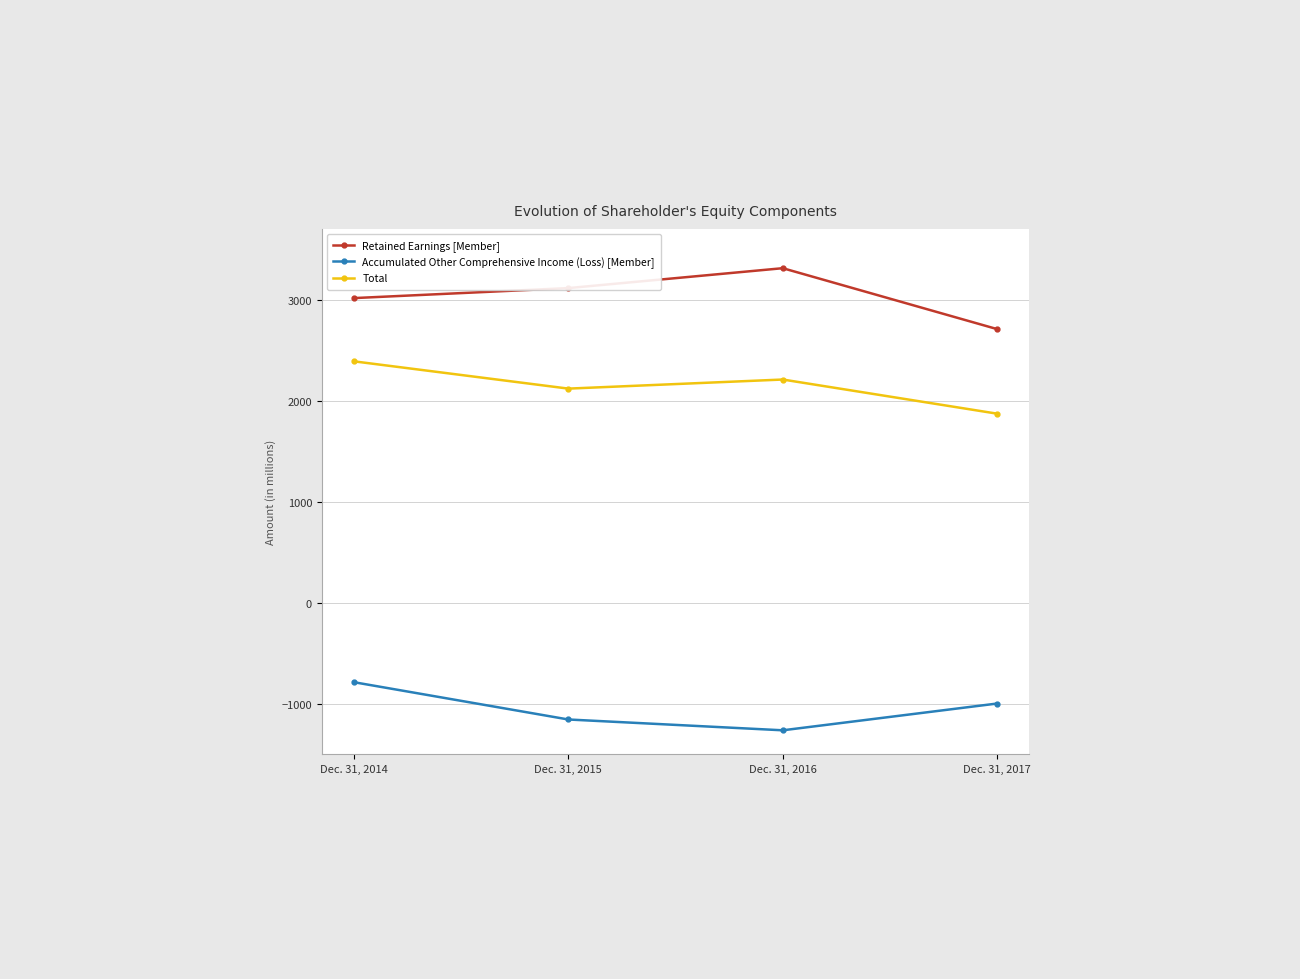

At Dec. 31, 2016, list the series in order from largest to smallest.

Retained Earnings [Member], Total, Accumulated Other Comprehensive Income (Loss) [Member]